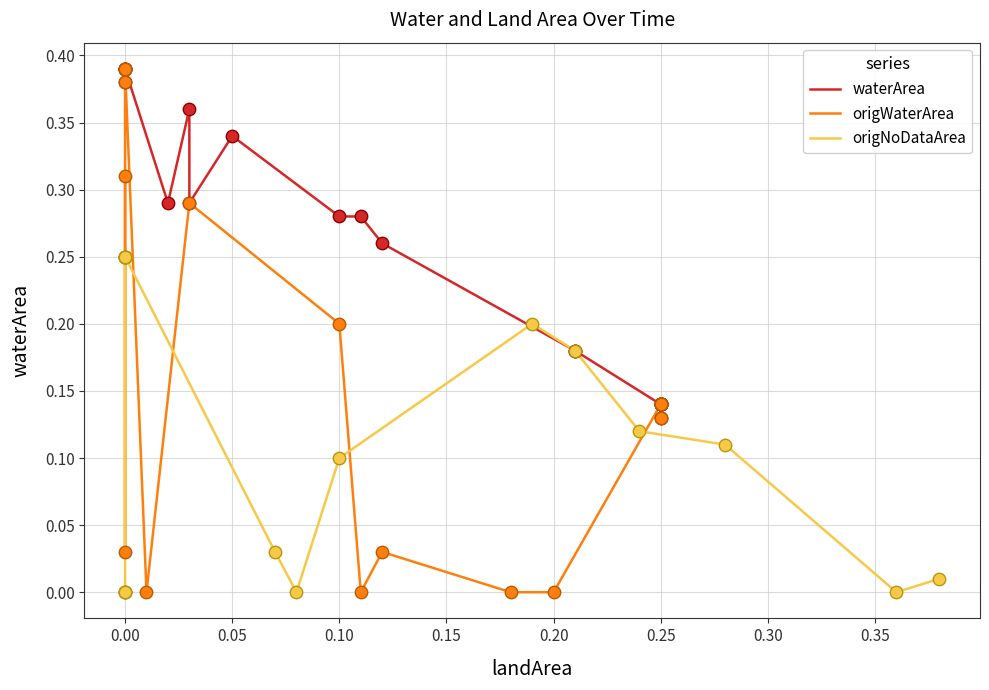

Which series reaches the maximum Y coordinate?

waterArea